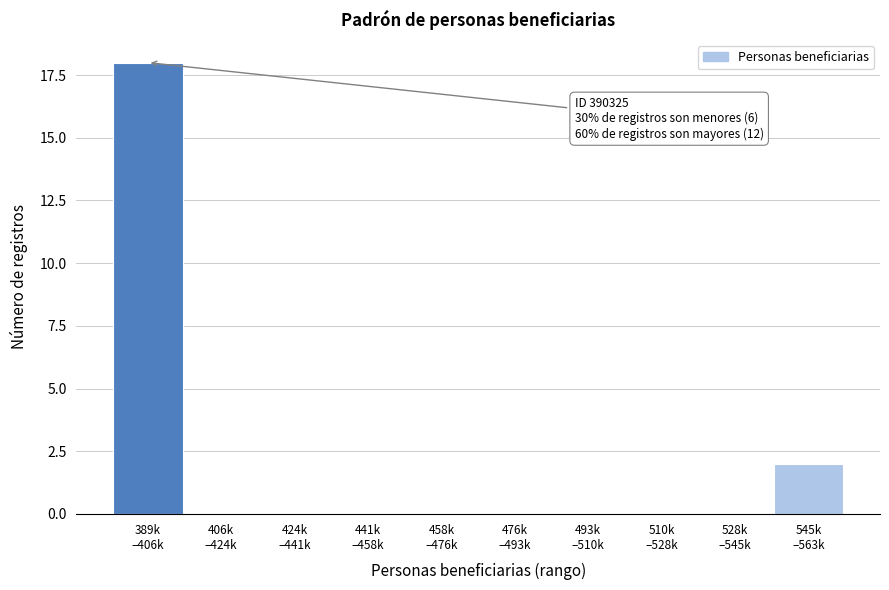

What is the sum of all values?

20